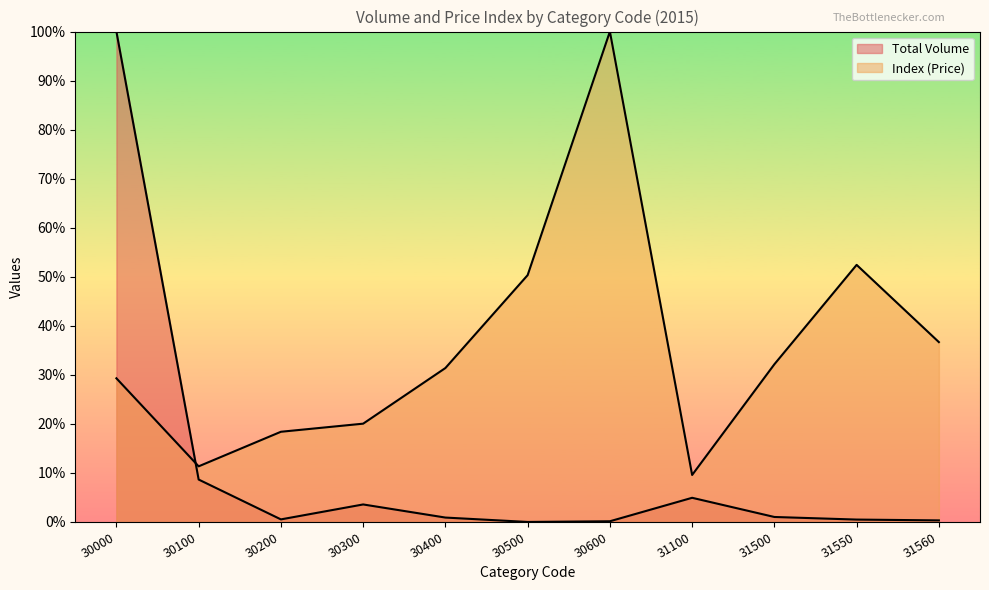

What is the difference between the maximum and minimum values in the Total Volume series?

100.0